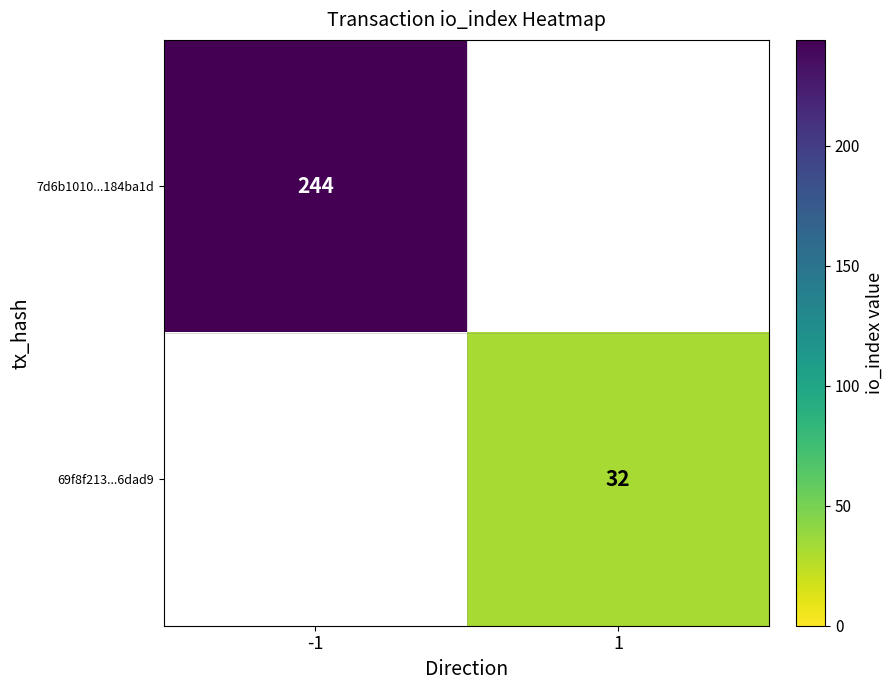

The value of 7d6b1010...184ba1d at -1 is 409. True or false?

False